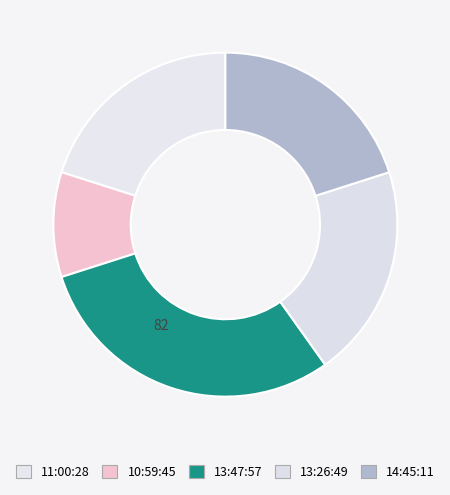

How many slices are in this pie chart?

5